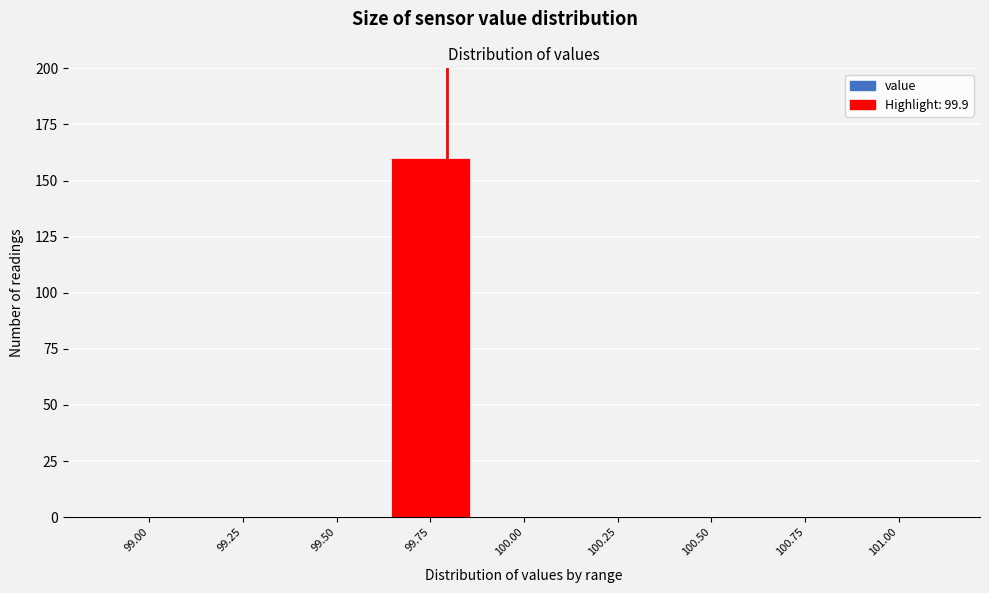

Reading left to right, list all the values displayed in this chart.

99.00=0	99.25=0	99.50=0	99.75=160	100.00=0	100.25=0	100.50=0	100.75=0	101.00=0